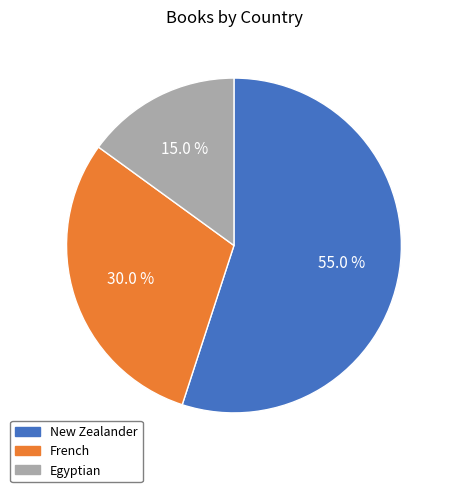

To the nearest percent, what is the difference between the Egyptian and New Zealander slice percentages?

40%